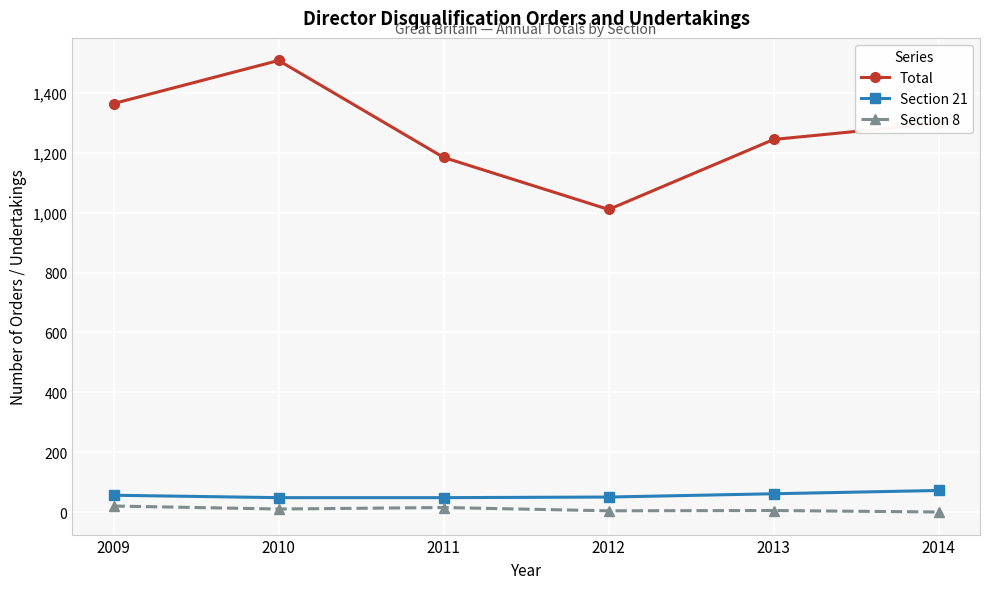

What is the greatest value displayed?

1509